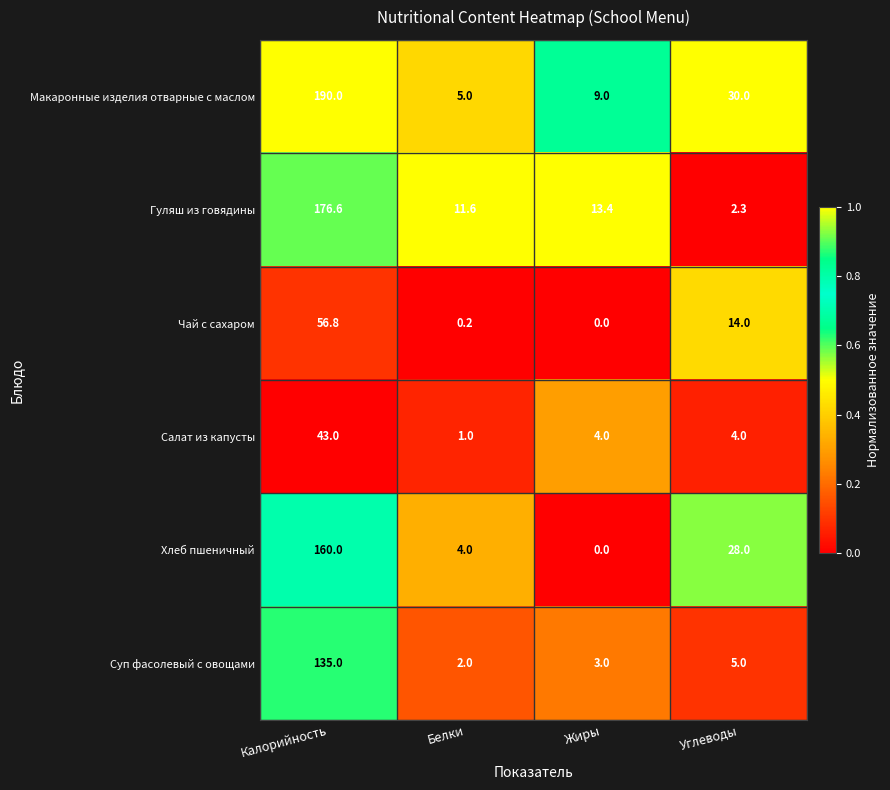

Between Белки and Углеводы, which series saw the biggest shift?

Макаронные изделия отварные с маслом